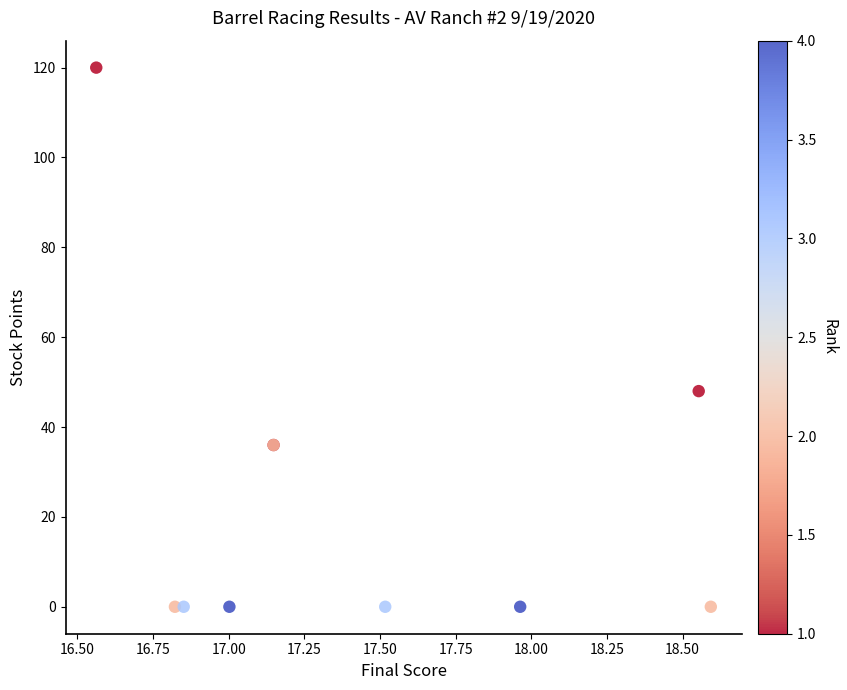

What Y value in the scatter plot is closest to 60?

48